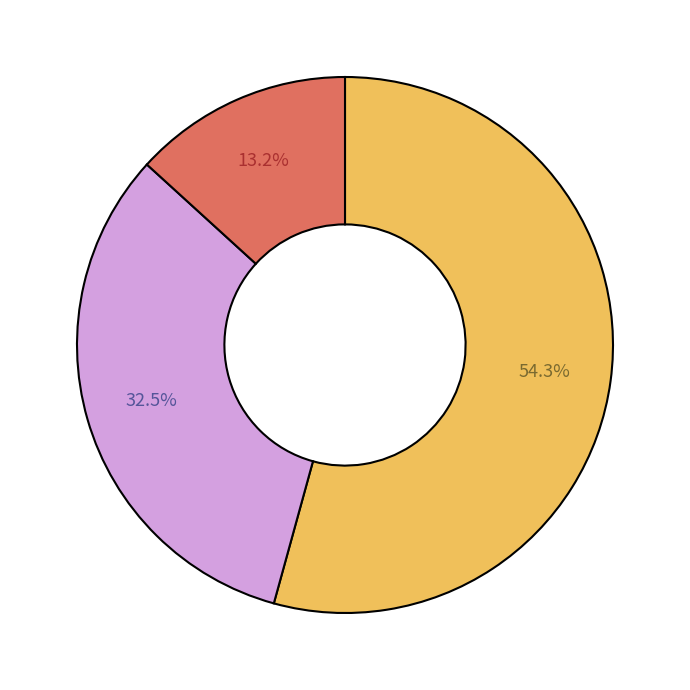

Is there any slice that represents more than half of the pie?

Yes